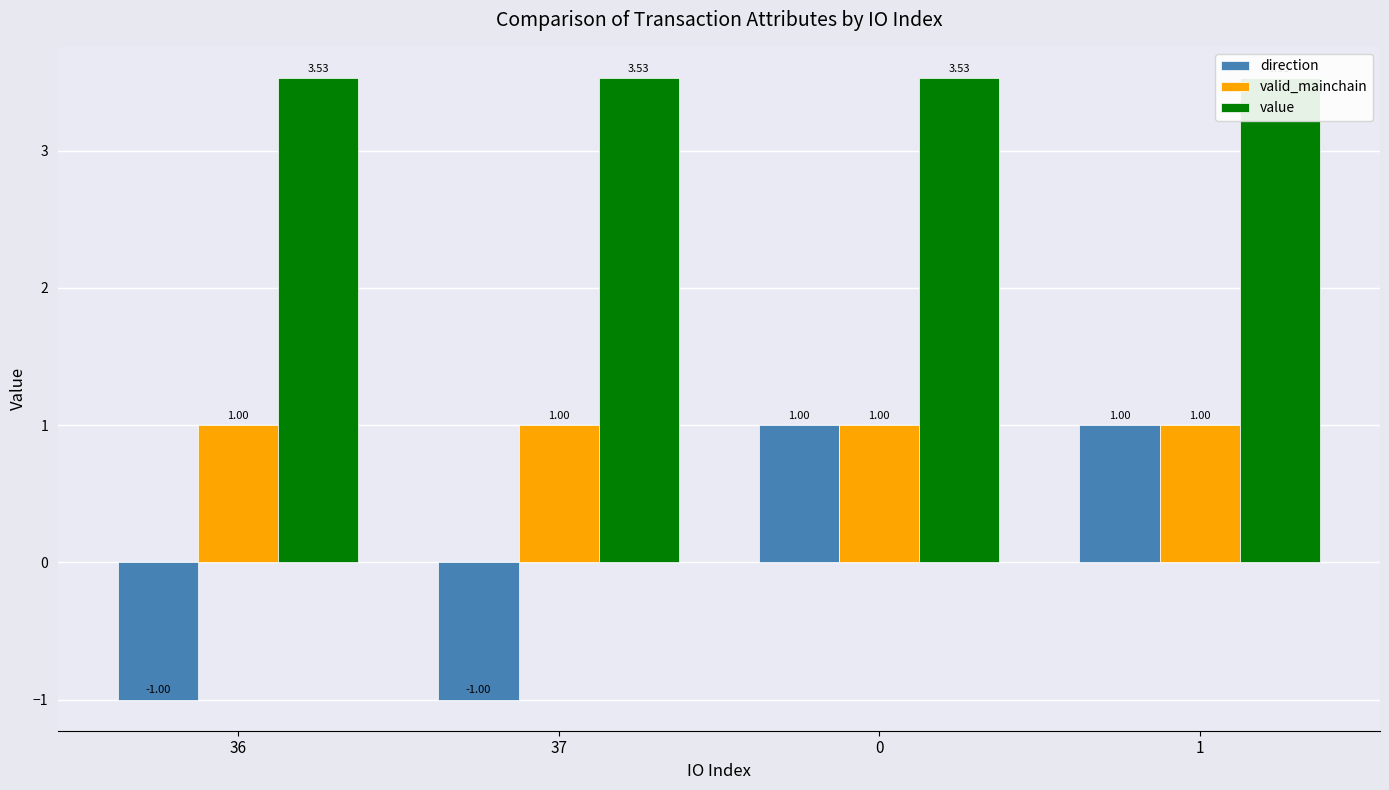

List the series in order of their overall mean, highest first.

value, valid_mainchain, direction